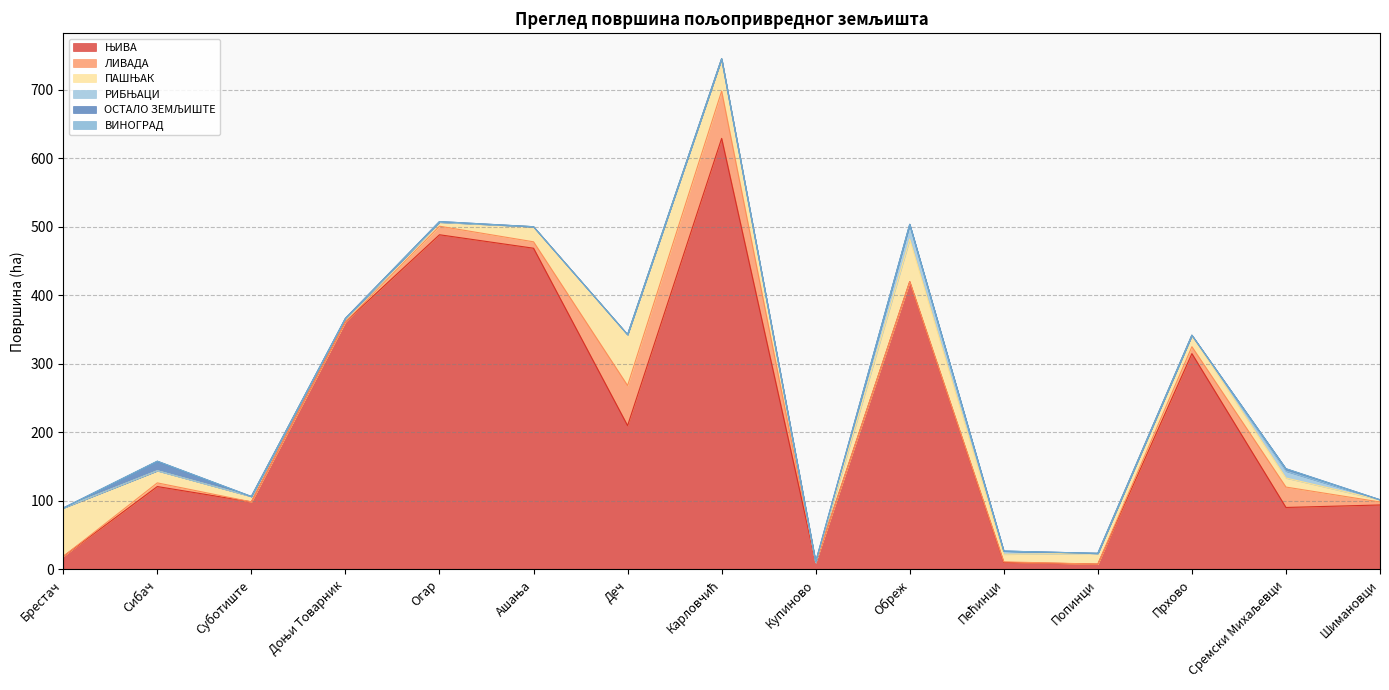

Which series changed the most between Обреж and Прхово?

ЊИВА